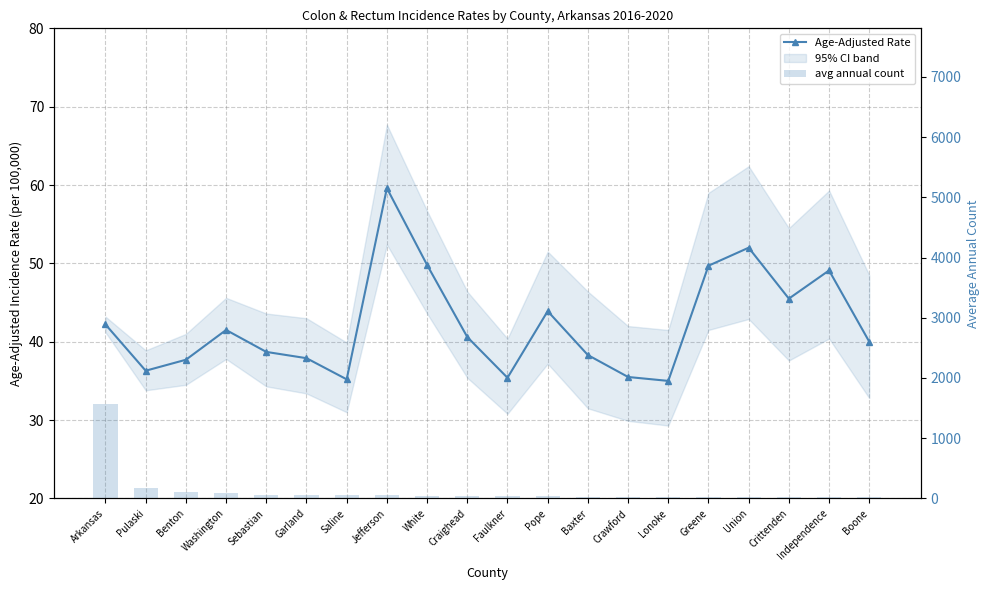

Between Faulkner and Greene, which series saw the biggest shift?

avg annual count